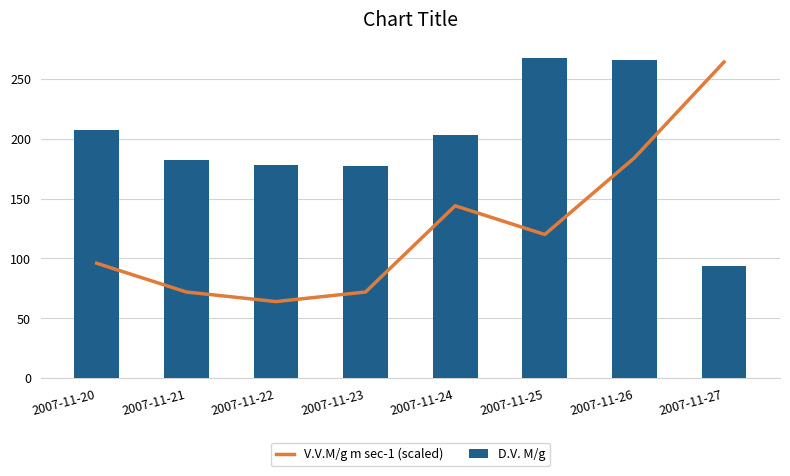

What is the difference between the maximum and minimum values in the V.V.M/g m sec-1 (scaled) series?

200